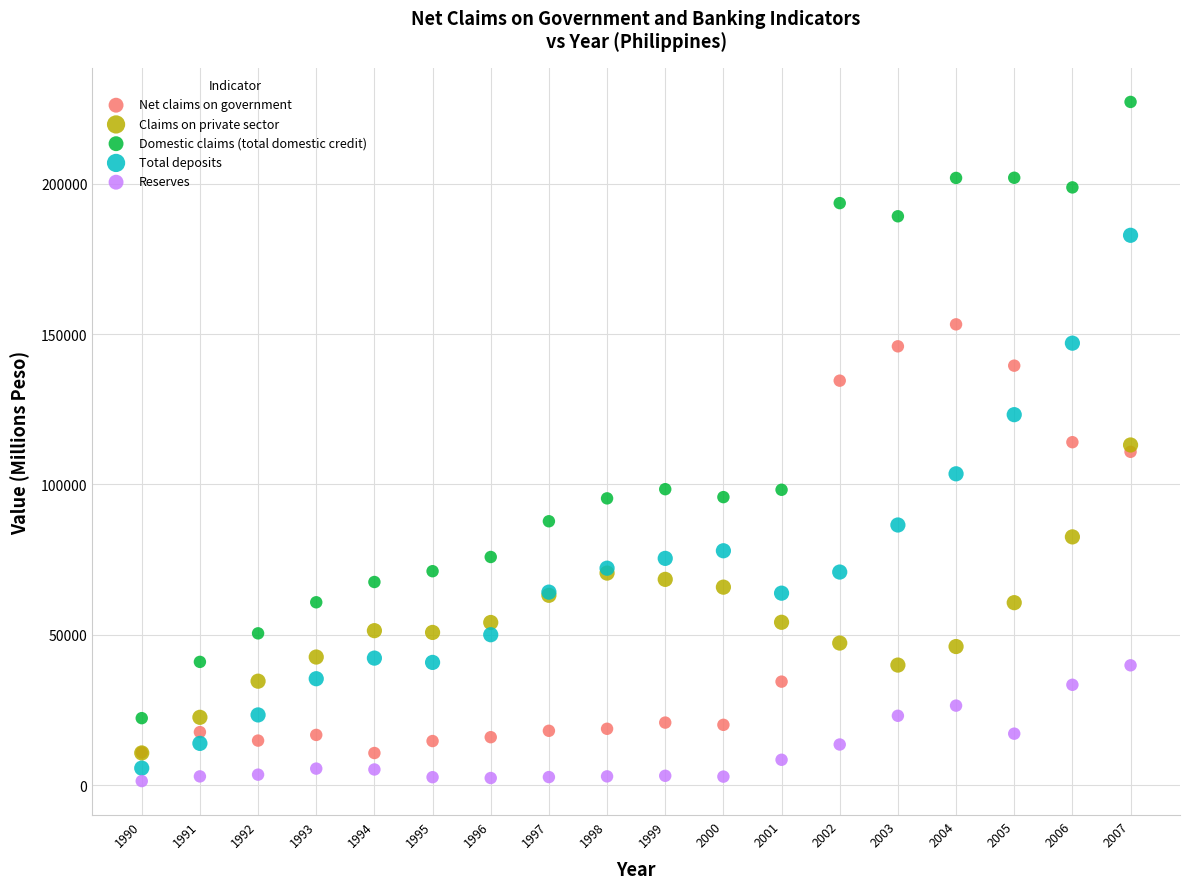

Which series has the largest Y range (max minus min)?

Domestic claims (total domestic credit)